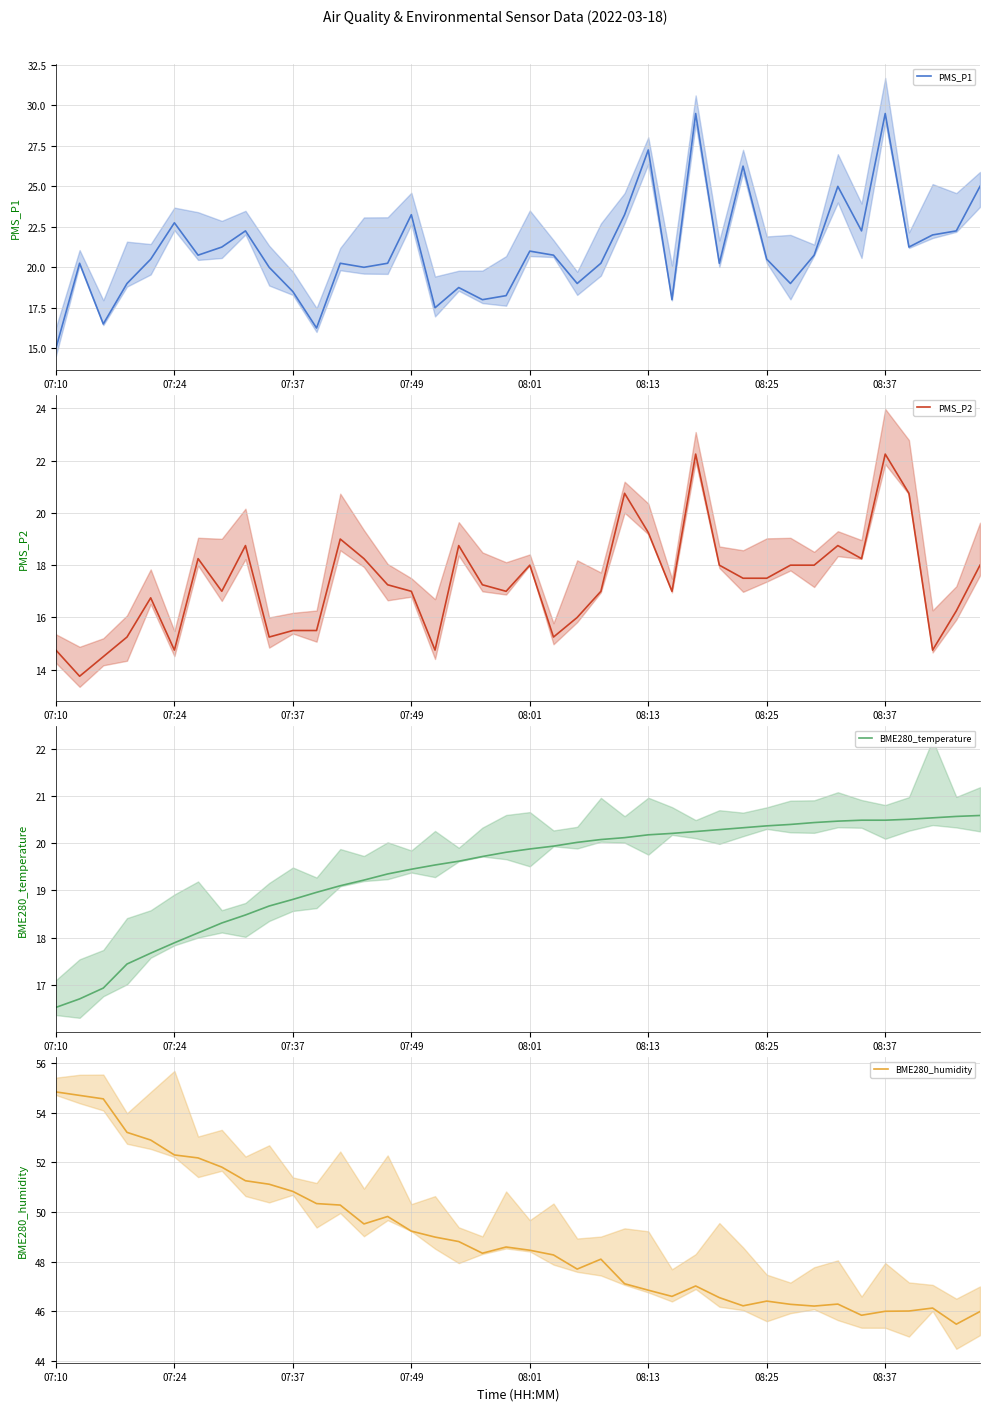

Which series has the largest total across all categories?

BME280_humidity